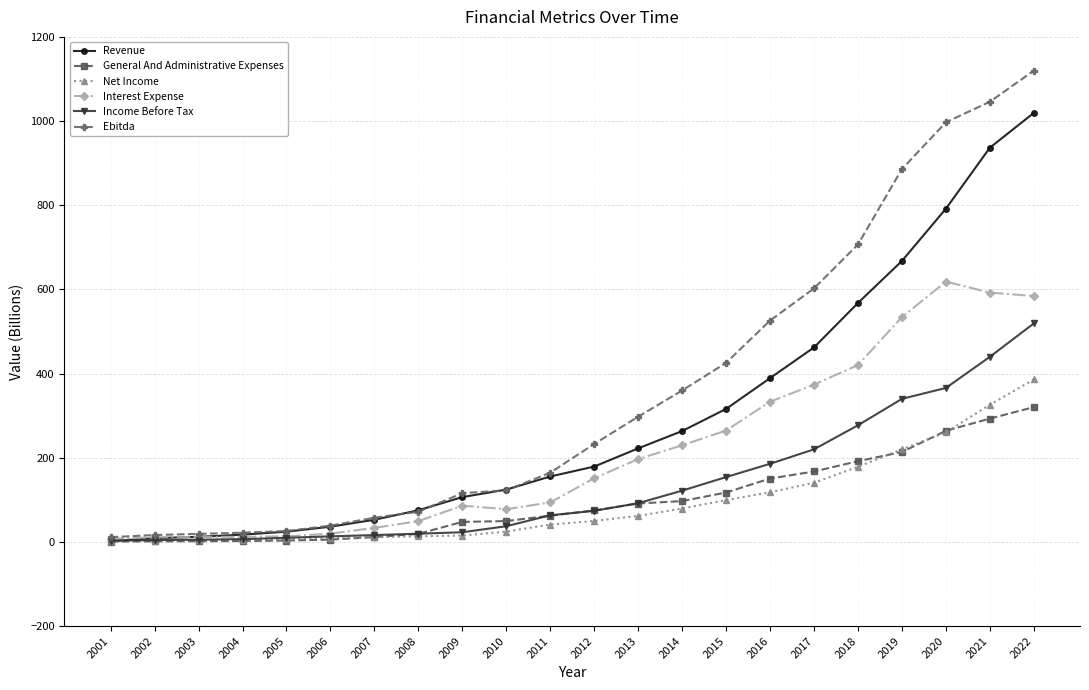

The Income Before Tax series shows 22.9 at 2009. True or false?

True